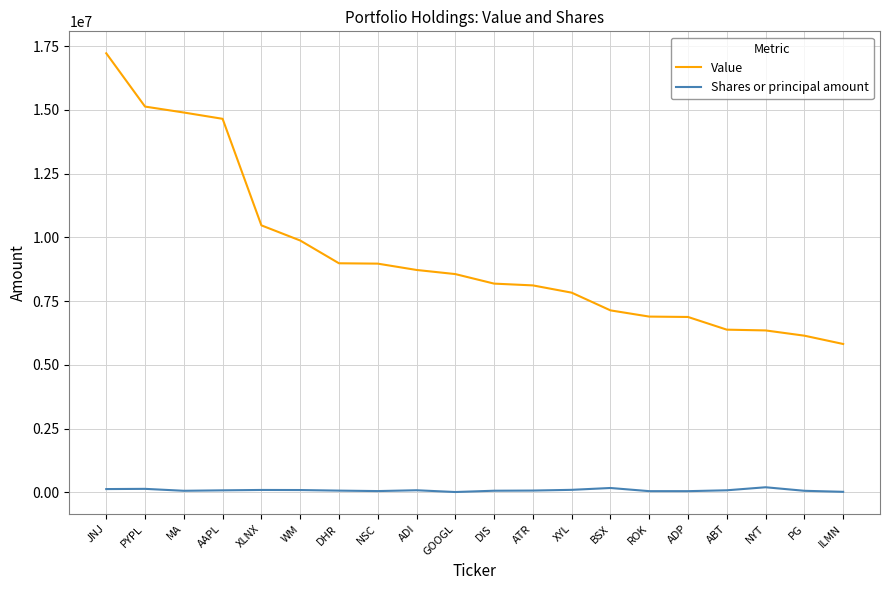

True or false: Shares or principal amount and Value cross at least once.

False